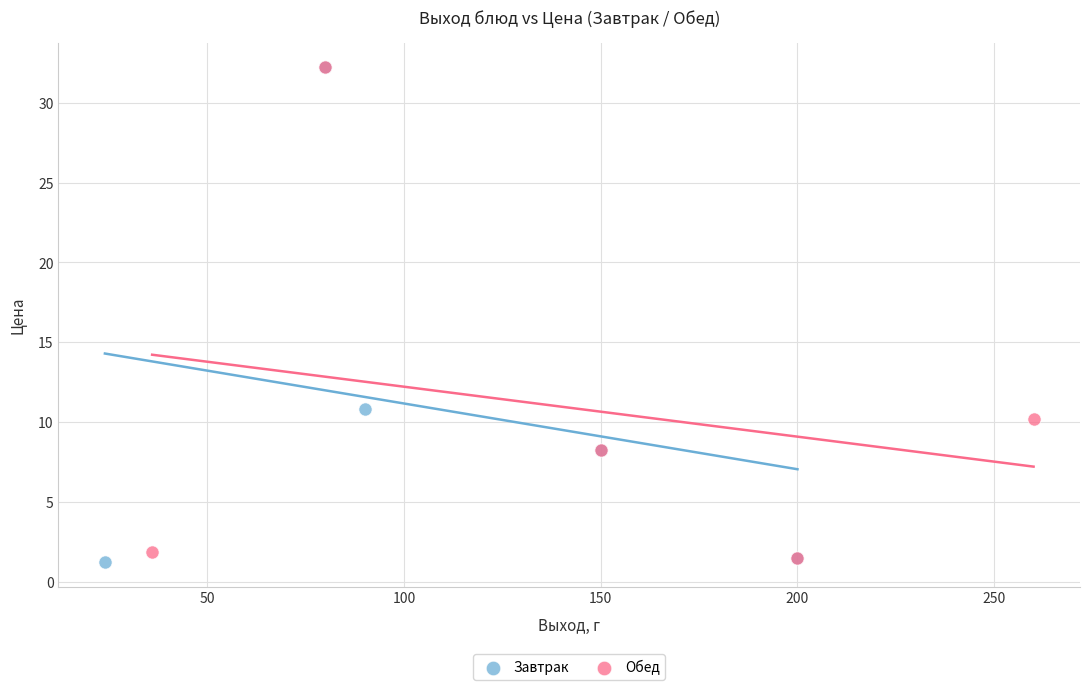

Which series has the largest Y range (max minus min)?

Завтрак